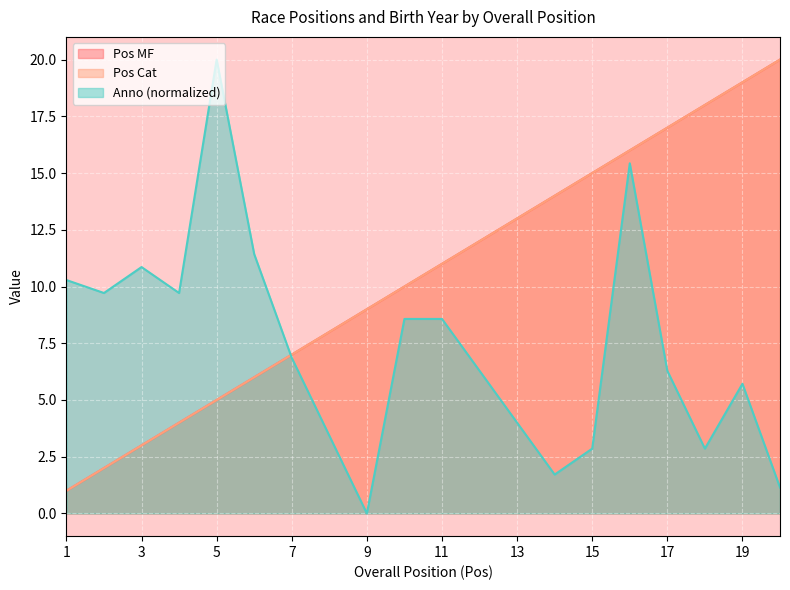

Reading left to right, extract all data points from this chart.

Pos MF: 1.0	2.0	3.0	4.0	5.0	6.0	7.0	8.0	9.0	10.0	11.0	12.0	13.0	14.0	15.0	16.0	17.0	18.0	19.0	20.0
Pos Cat: 1.0	2.0	3.0	4.0	5.0	6.0	7.0	8.0	9.0	10.0	11.0	12.0	13.0	14.0	15.0	16.0	17.0	18.0	19.0	20.0
Anno: 10.3	9.7	10.9	9.7	20.0	11.4	6.9	3.4	0.0	8.6	8.6	6.3	4.0	1.7	2.9	15.4	6.3	2.9	5.7	1.1